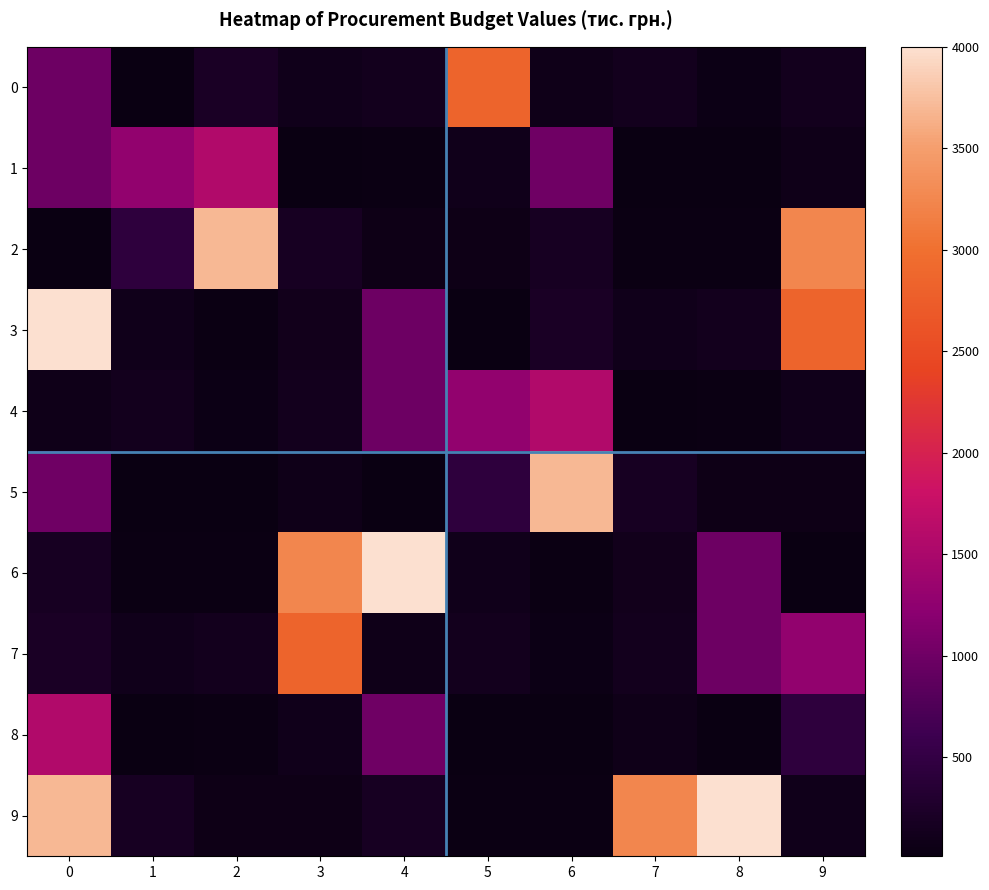

Reading left to right, transcribe all the data shown in this chart.

0: 0=979.3	1=16.1	2=199.0	3=94.9	4=132.0	5=2833.6	6=76.7	7=128.9	8=44.0	9=125.0
1: 0=979.3	1=1278.7	2=1557.2	3=15.7	4=40.5	5=94.9	6=1002.0	7=12.0	8=23.0	9=84.9
2: 0=26.3	1=444.2	2=3701.5	3=176.6	4=67.0	5=65.7	6=168.0	7=38.9	8=40.0	9=3249.1
3: 0=4000.0	1=104.5	2=40.0	3=108.9	4=979.3	5=16.1	6=199.0	7=94.9	8=132.0	9=2833.6
4: 0=76.7	1=128.9	2=44.0	3=125.0	4=979.3	5=1278.7	6=1557.2	7=15.7	8=40.5	9=94.9
5: 0=1002.0	1=12.0	2=23.0	3=84.9	4=26.3	5=444.2	6=3701.5	7=176.6	8=67.0	9=65.7
6: 0=168.0	1=38.9	2=40.0	3=3249.1	4=4000.0	5=104.5	6=40.0	7=108.9	8=979.3	9=16.1
7: 0=199.0	1=94.9	2=132.0	3=2833.6	4=76.7	5=128.9	6=44.0	7=125.0	8=979.3	9=1278.7
8: 0=1557.2	1=15.7	2=40.5	3=94.9	4=1002.0	5=12.0	6=23.0	7=84.9	8=26.3	9=444.2
9: 0=3701.5	1=176.6	2=67.0	3=65.7	4=168.0	5=38.9	6=40.0	7=3249.1	8=4000.0	9=104.5